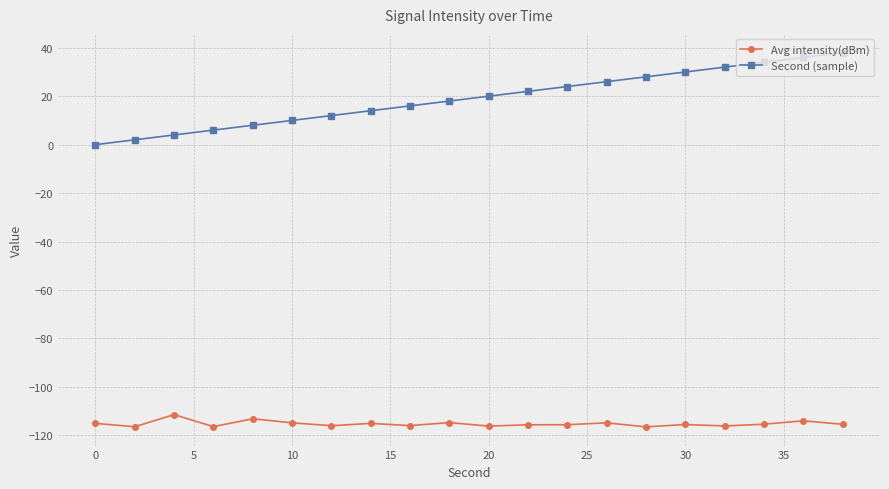

True or false: Avg intensity(dBm) has more than 2 interior local peaks.

True